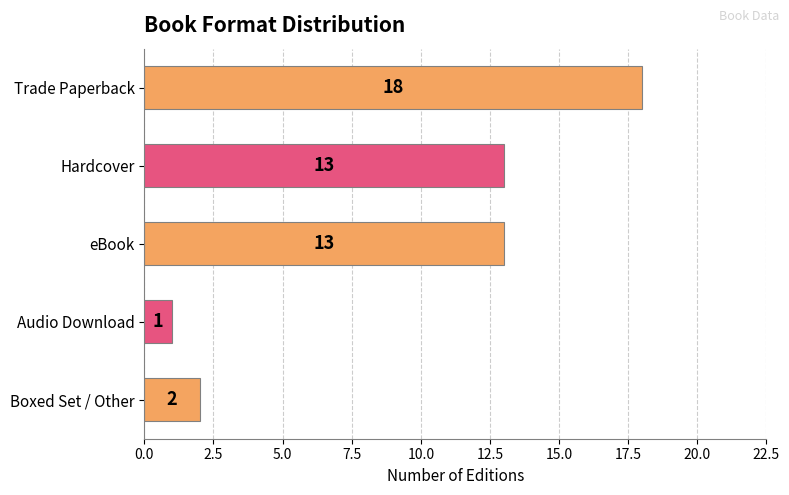

Reading top to bottom, list all the values displayed in this chart.

18	13	13	1	2